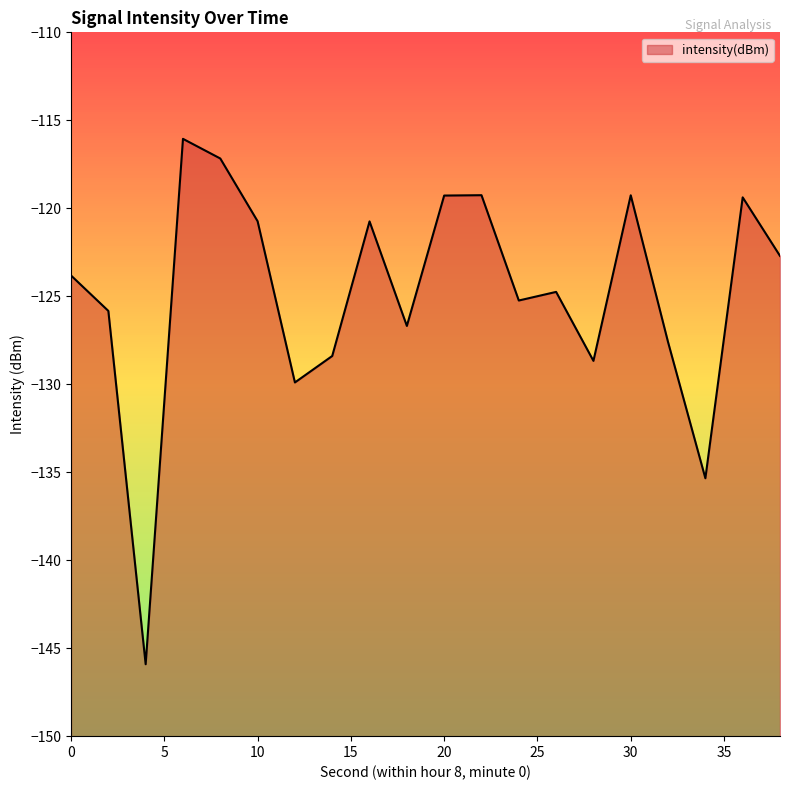

Does the chart have visible grid lines?

No